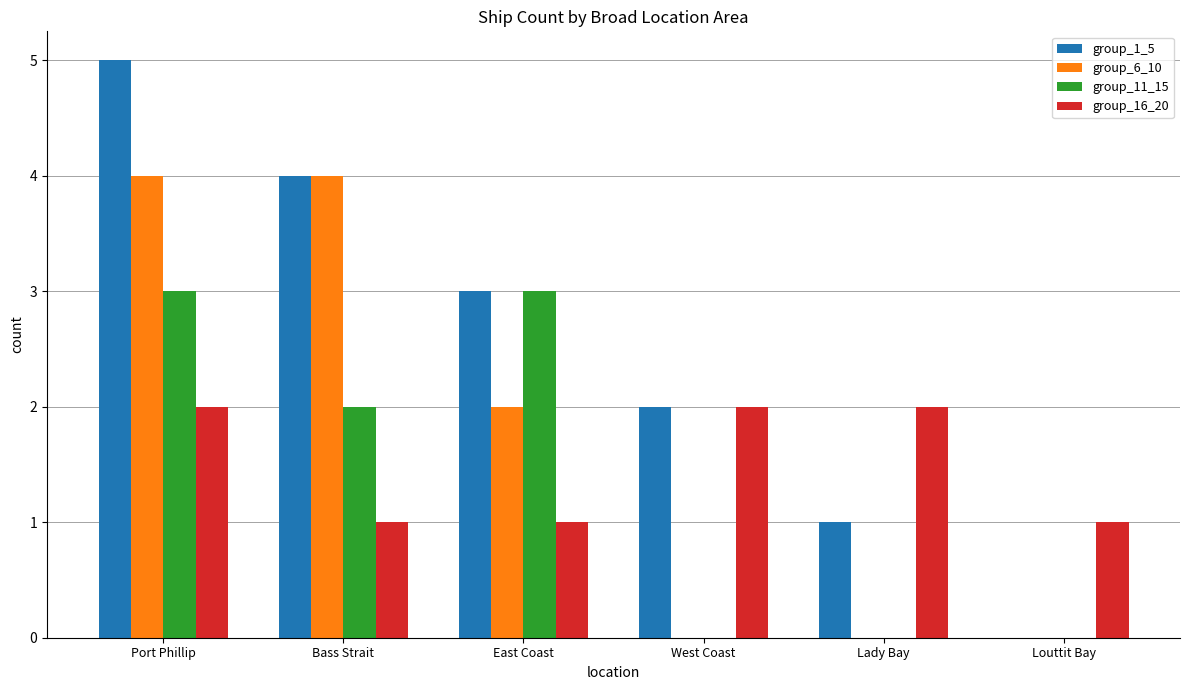

What is the sum of the group_11_15 values at Port Phillip and Lady Bay?

3